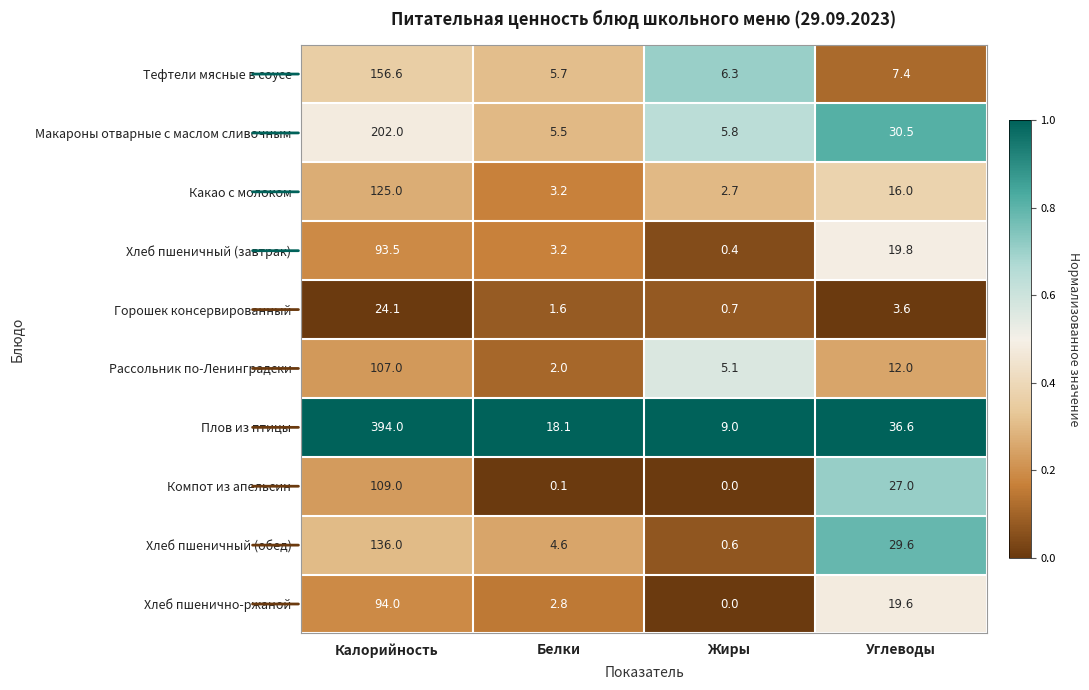

Which label corresponds to the largest value in the chart?

Калорийность